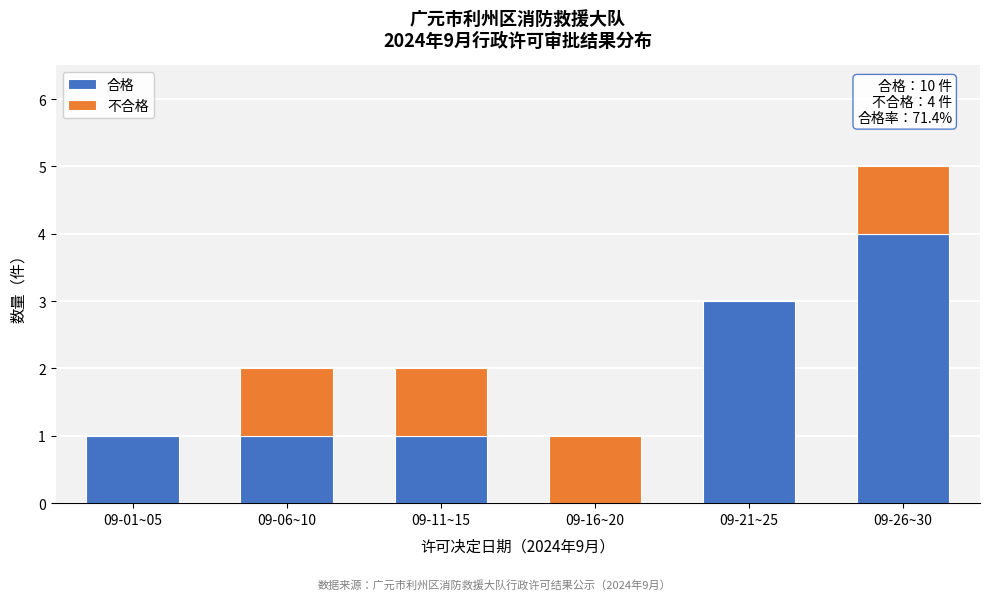

Reading left to right, list the values for the 合格 series.

09-01~05=1	09-06~10=1	09-11~15=1	09-16~20=0	09-21~25=3	09-26~30=4